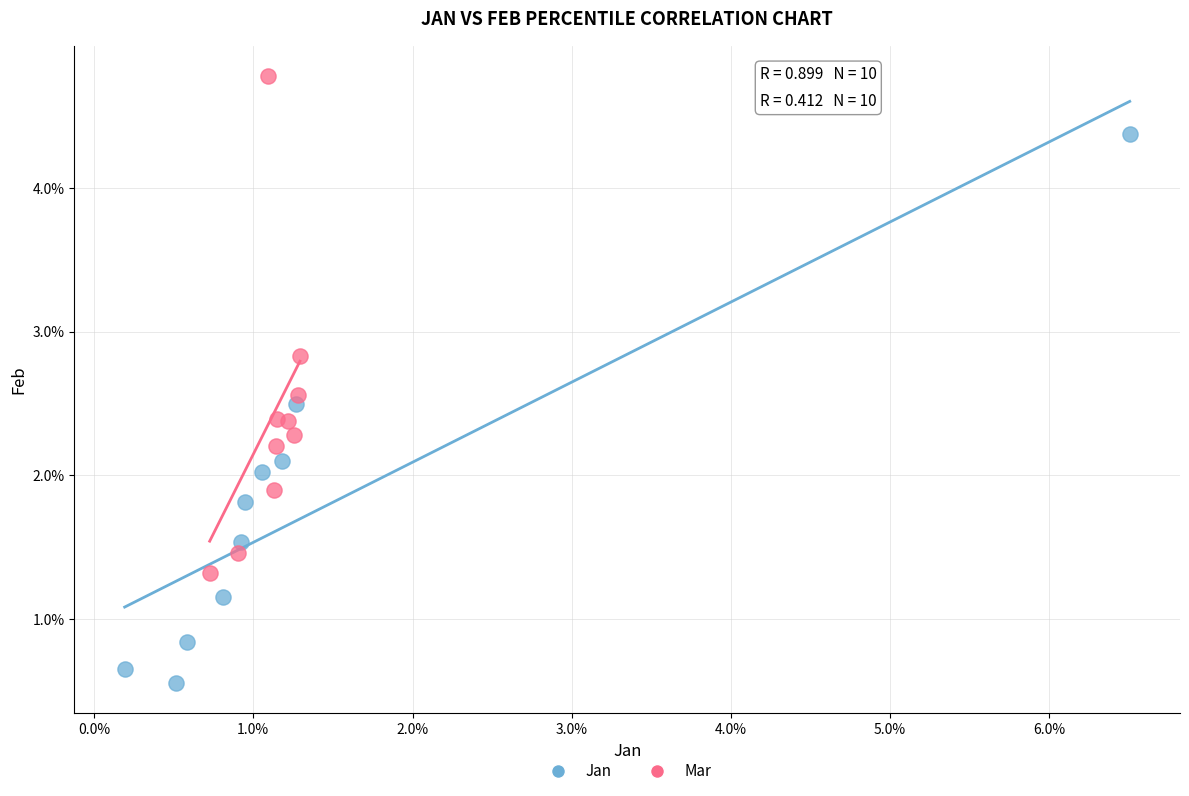

Which series reaches the minimum Y coordinate?

Jan